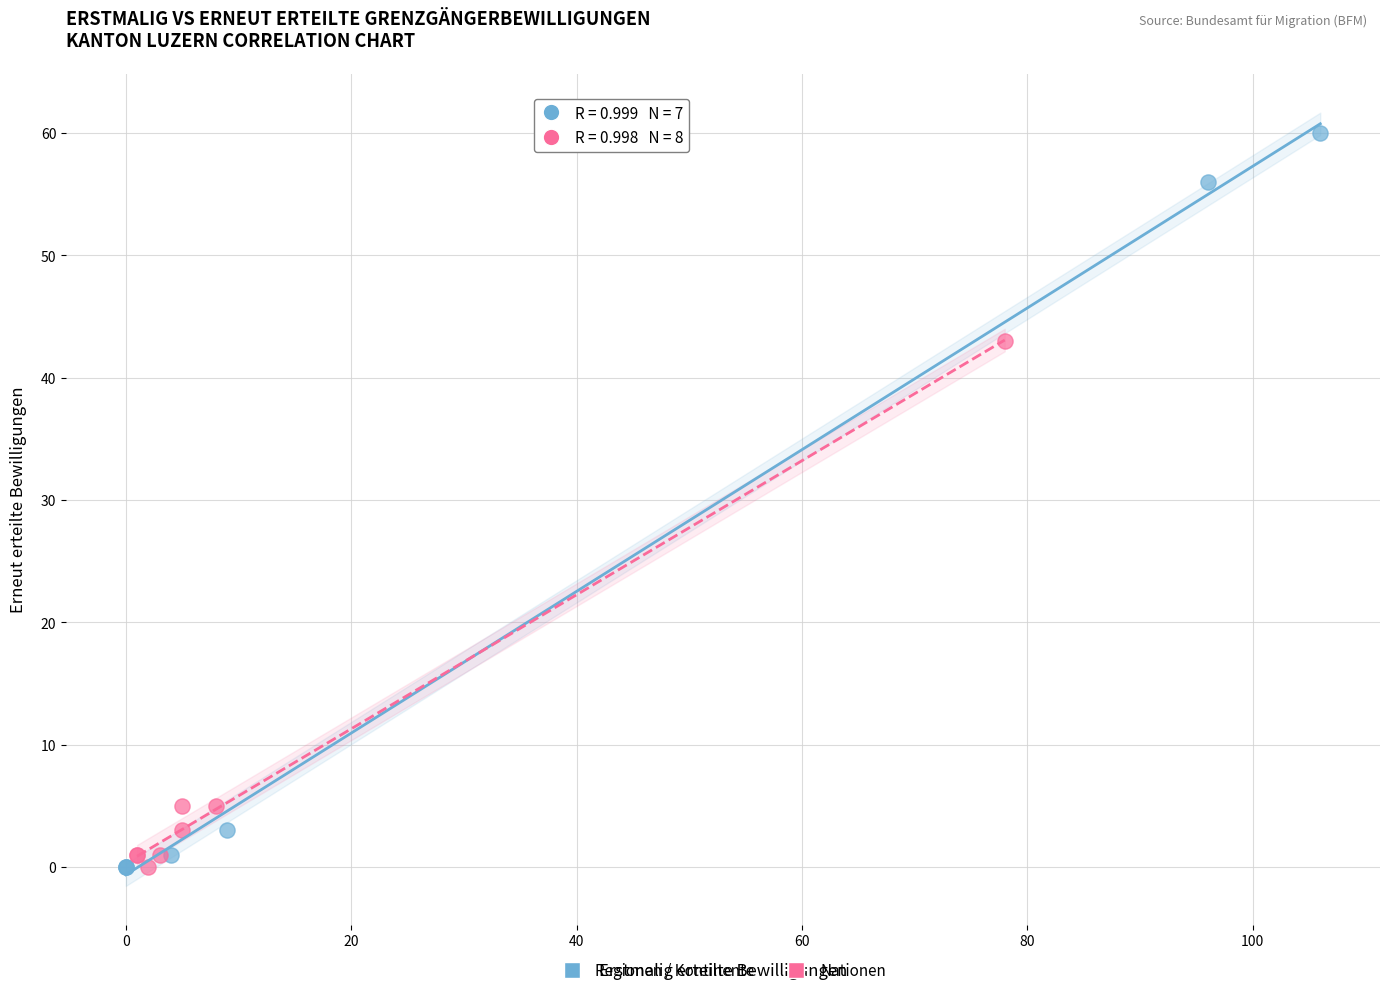

Which series has the largest Y range (max minus min)?

Regionen / Kontinente